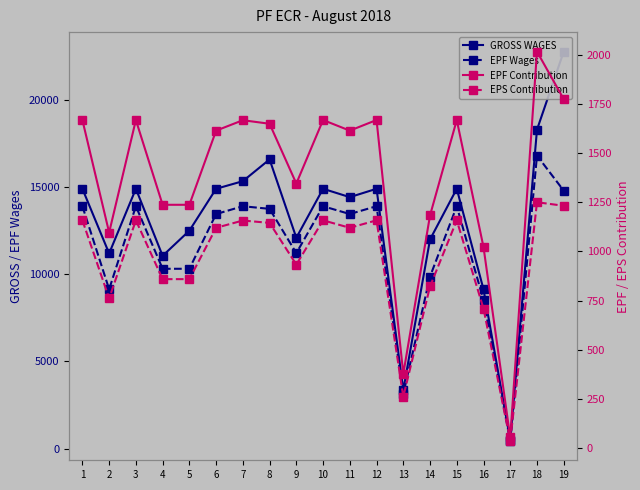

True or false: GROSS WAGES has a value of 14896 at 3.

True